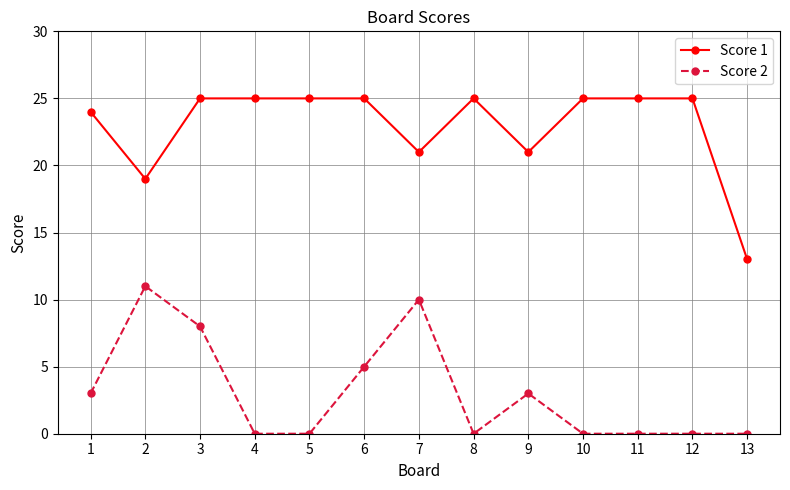

Count the Score 2 values in the range 0 to 5.

10